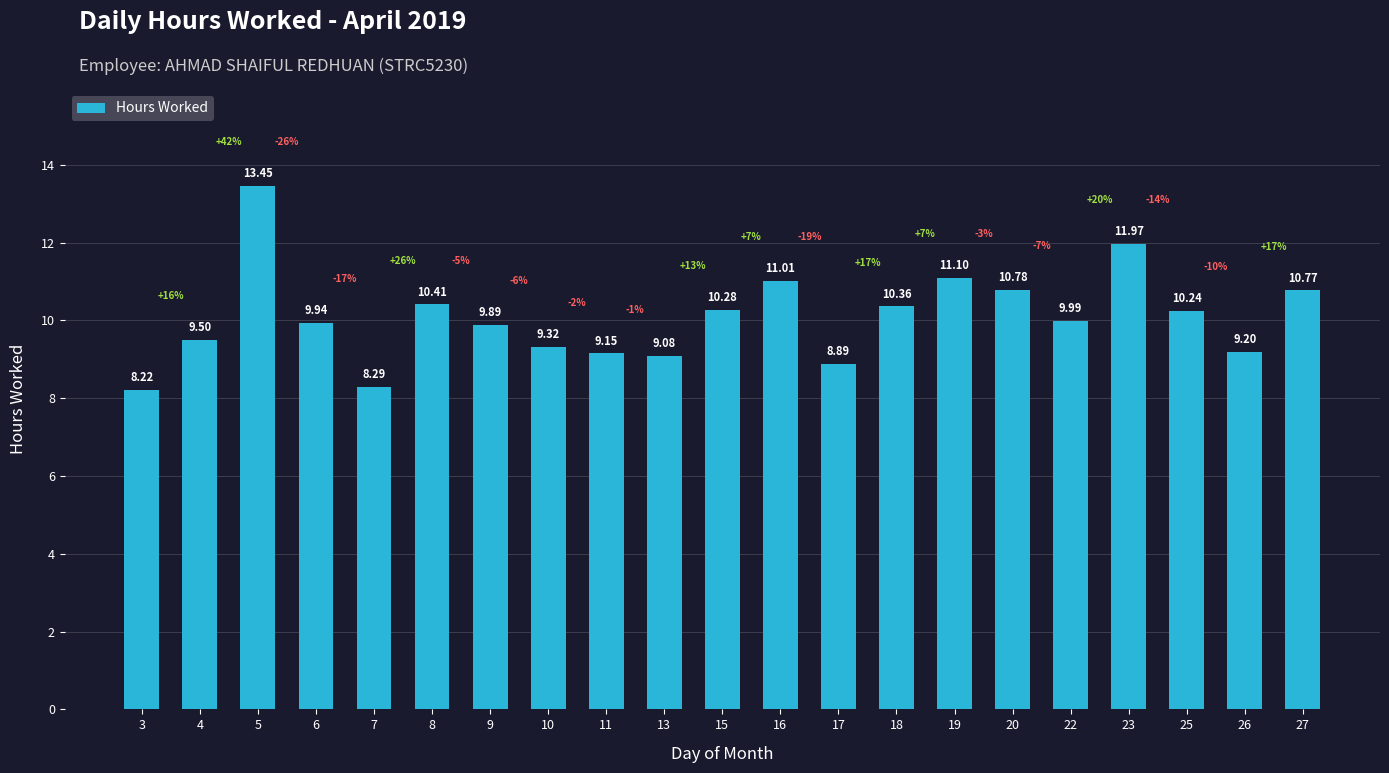

Rank the categories by value from lowest to highest.

3, 7, 17, 13, 11, 26, 10, 4, 9, 6, 22, 25, 15, 18, 8, 27, 20, 16, 19, 23, 5